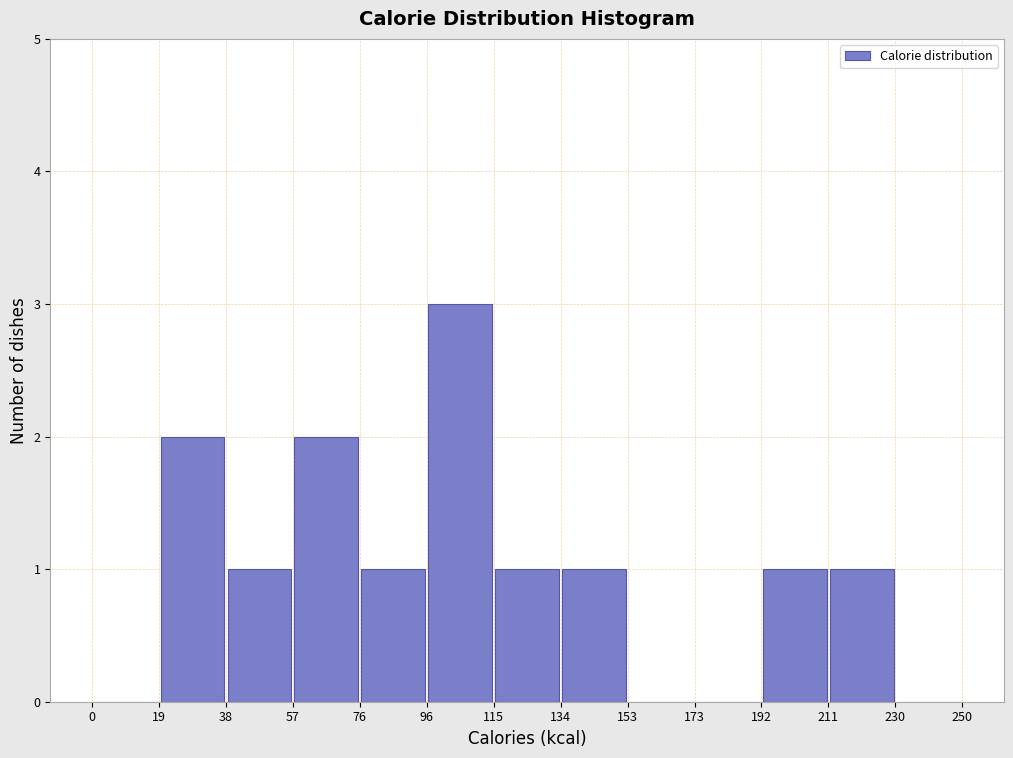

Reading left to right, list every bar in this chart as the range it spans on the x-axis followed by its height. The values are not printed on the chart, so give them approximately, as read against the axis.

0 to 19: 0
19 to 38: 2
38 to 57: 1
57 to 76: 2
76 to 96: 1
96 to 115: 3
115 to 134: 1
134 to 153: 1
153 to 173: 0
173 to 192: 0
192 to 211: 1
211 to 230: 1
230 to 250: 0